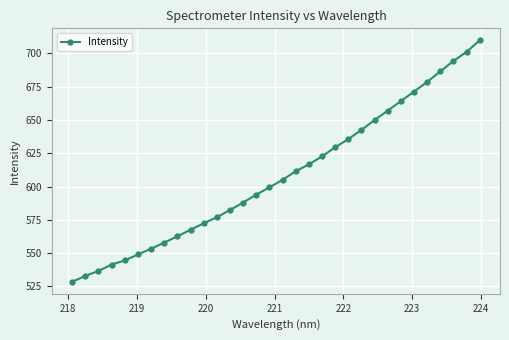

What is the value of the 18th point from the left?

611.5